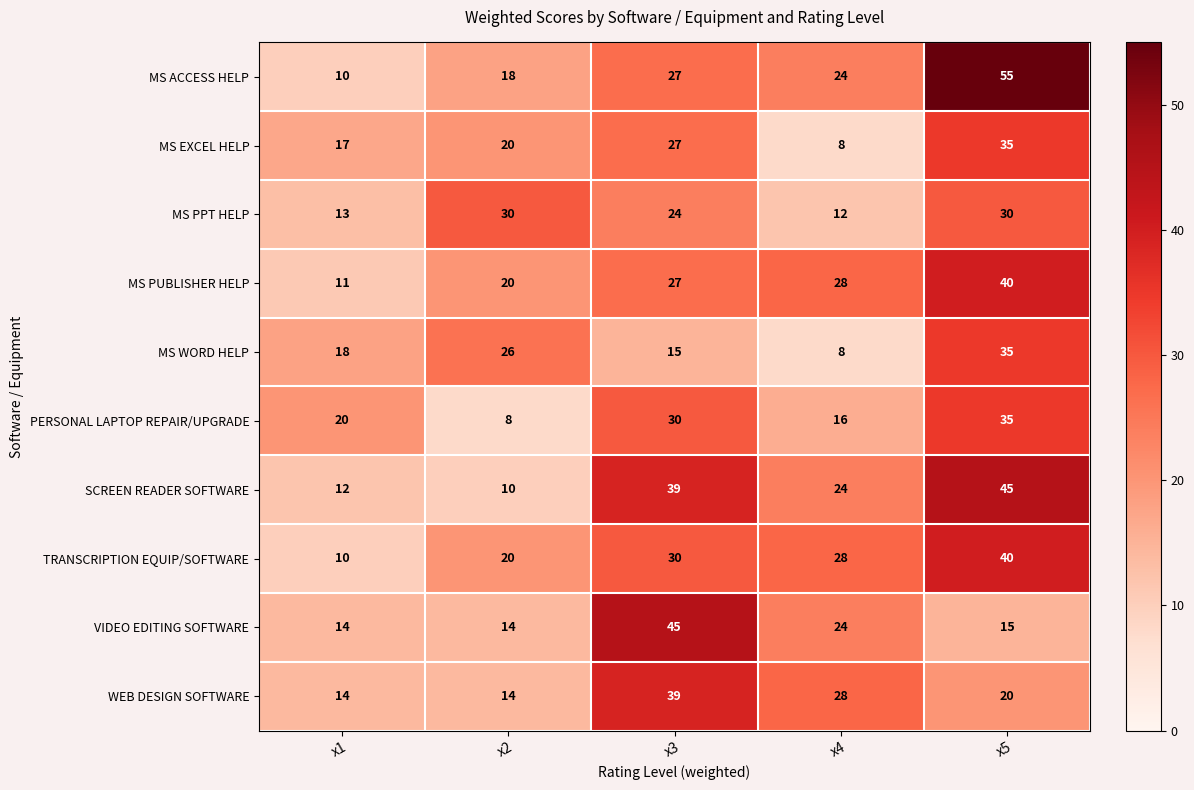

Rank the categories by PERSONAL LAPTOP REPAIR/UPGRADE value from lowest to highest.

x2, x4, x1, x3, x5